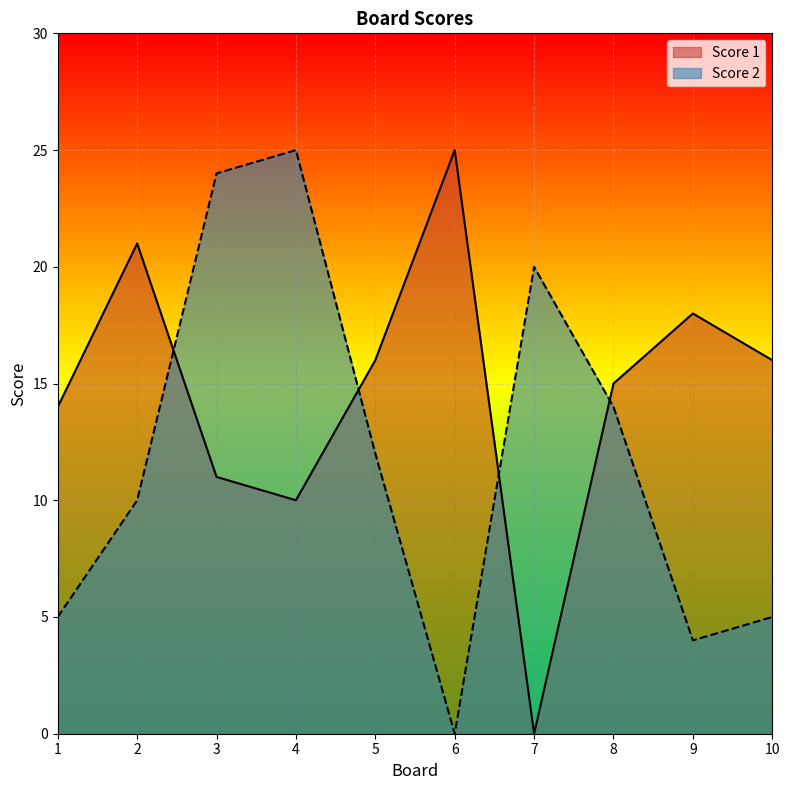

How many lines are shown in the chart?

2